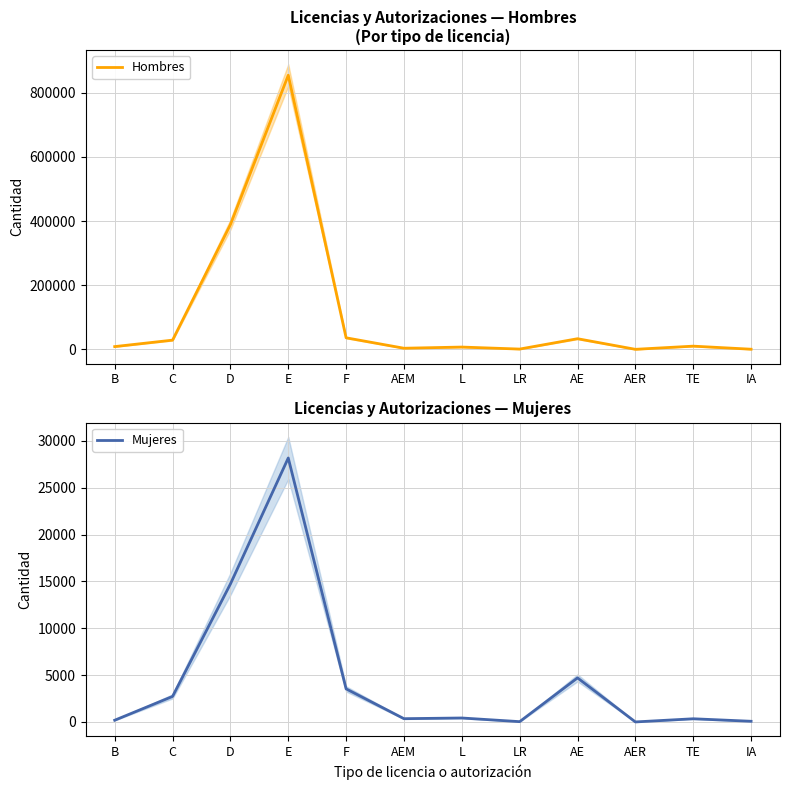

How many lines are shown in the chart?

2